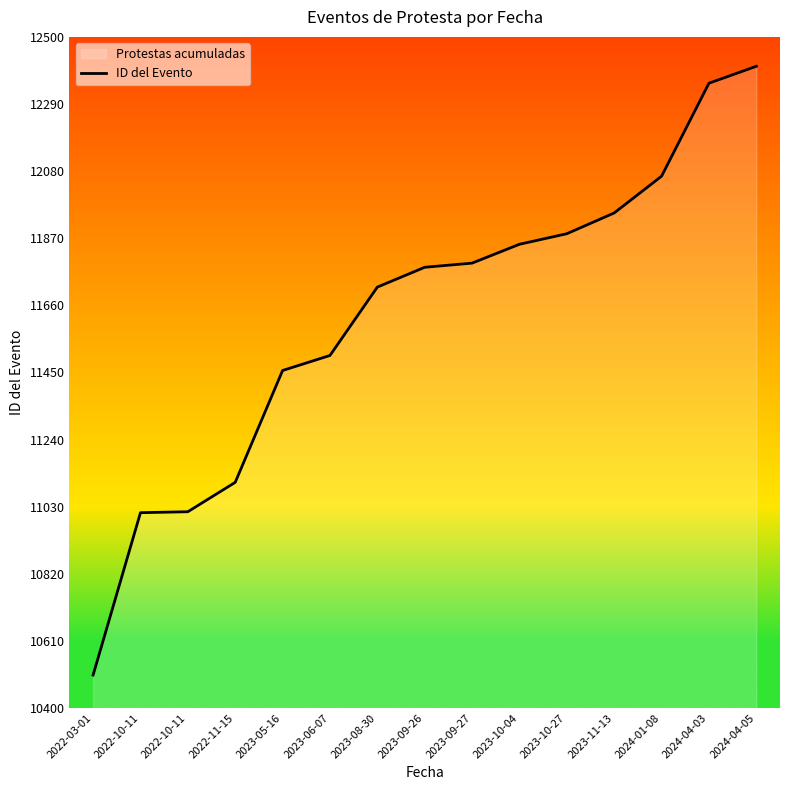

Reading right to left, extract all data points from this chart.

12408	12355	12064	11949	11884	11851	11792	11779	11717	11503	11456	11106	11014	11011	10503